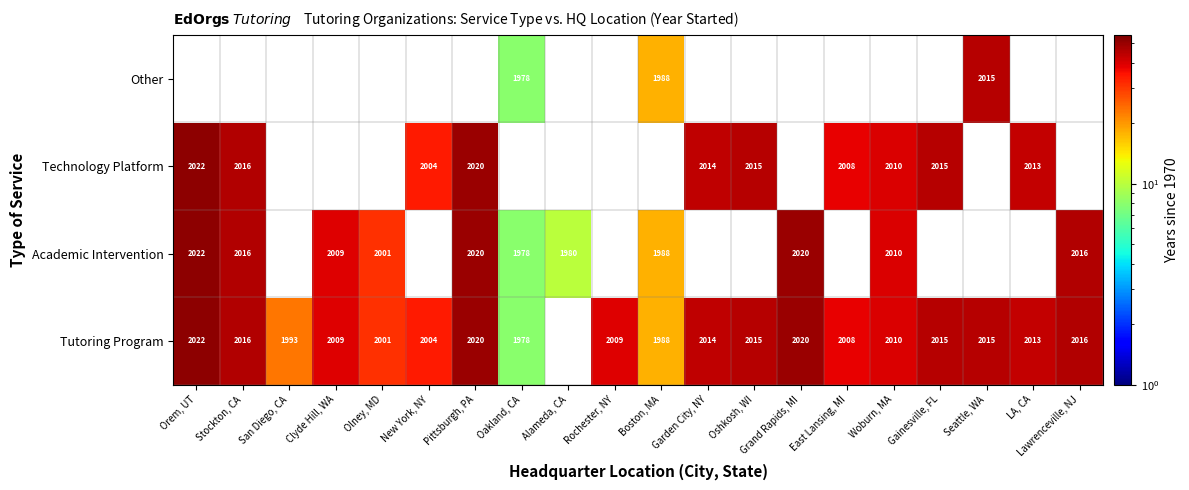

The Technology Platform series shows 3403 at Gainesville, FL. True or false?

False